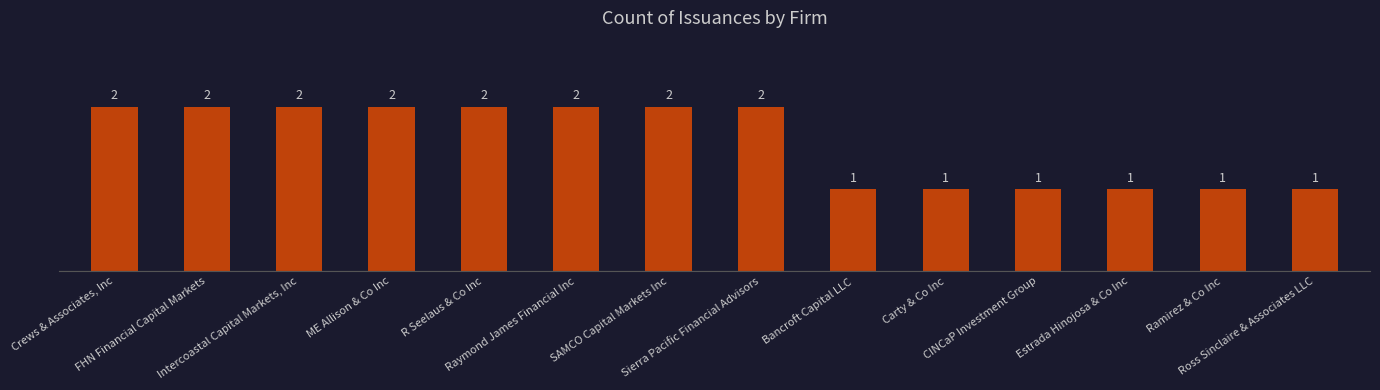

What is the greatest value displayed?

2